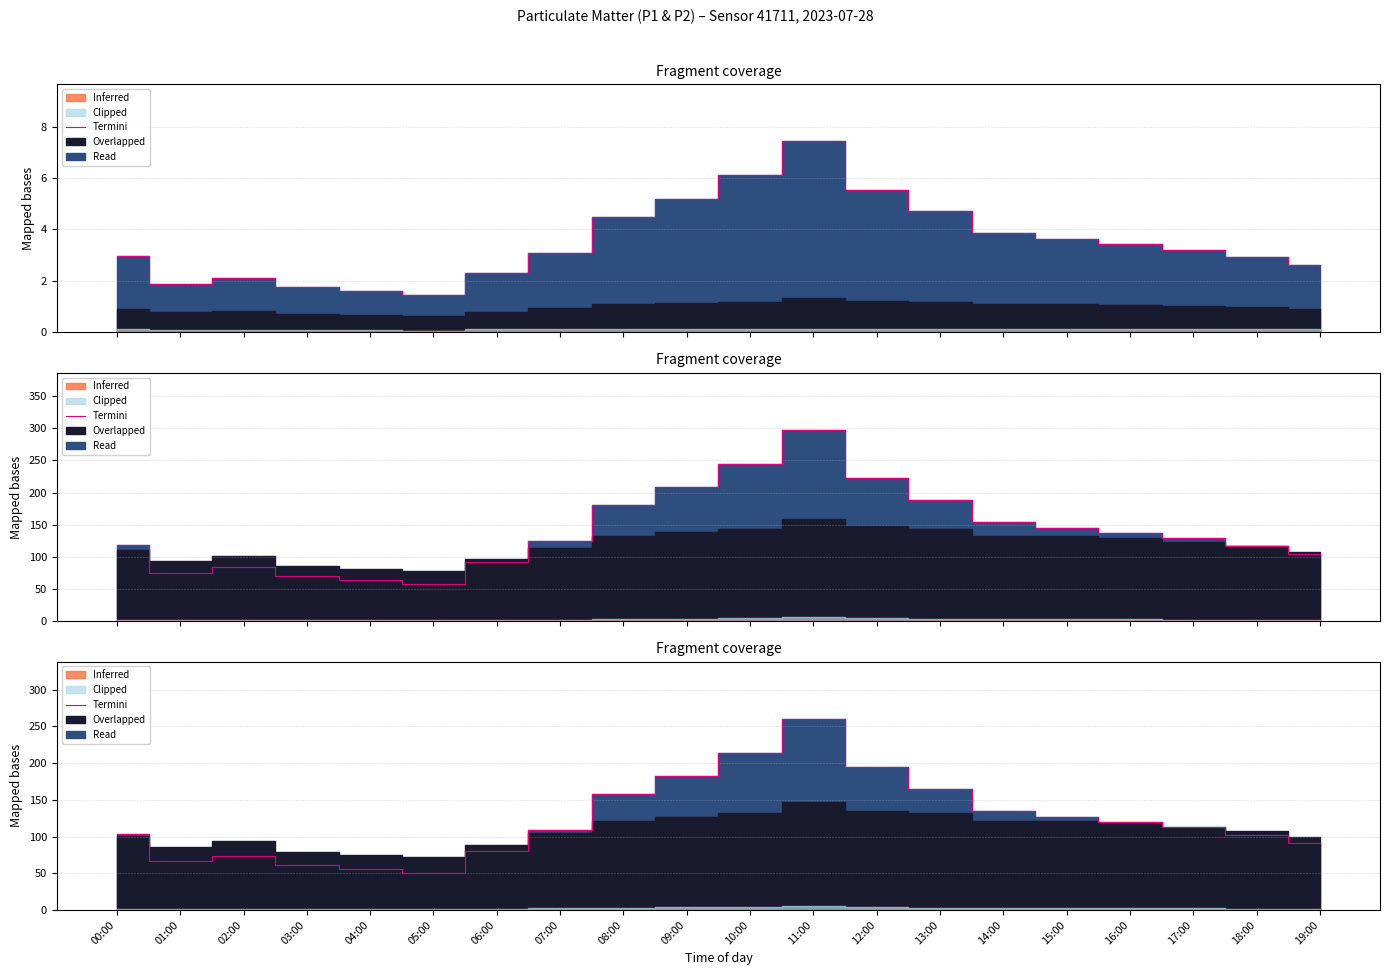

The value at 06:00 is 44.7. True or false?

False